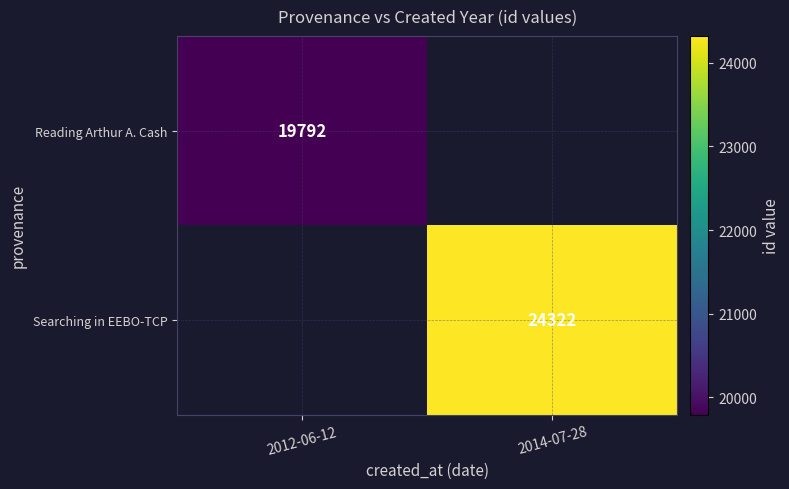

How many distinct data groups are displayed?

2